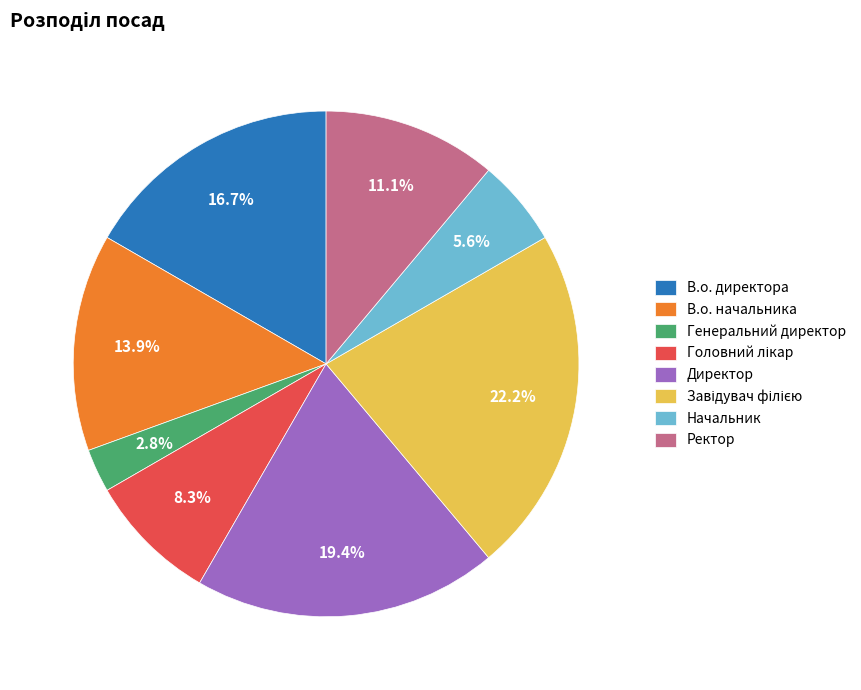

The В.о. директора slice represents 5% of the pie. True or false?

False